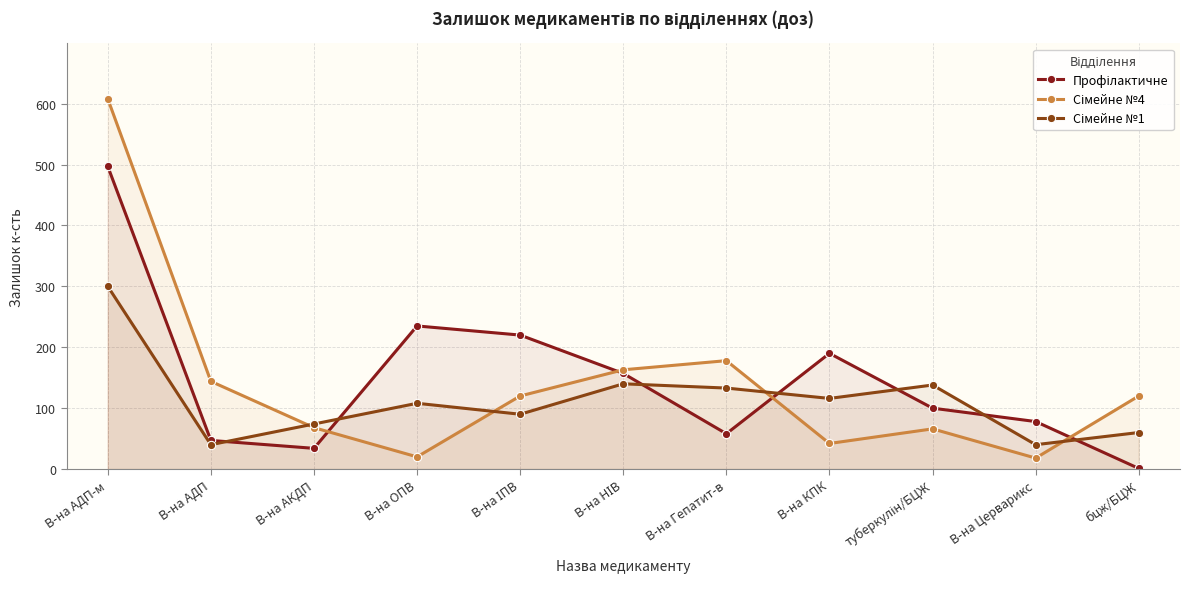

How many intersections are there between Профілактичне and Сімейне №1?

7